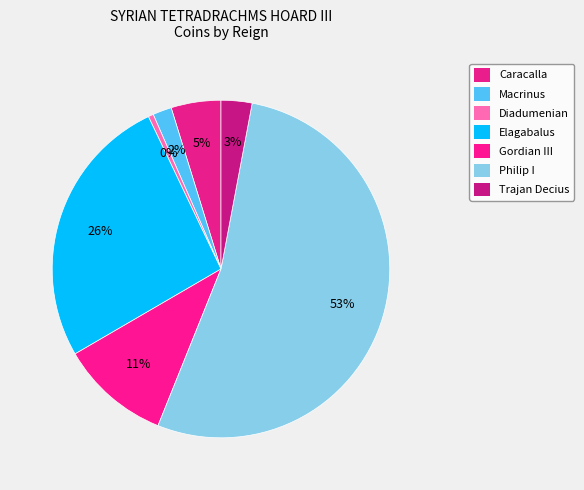

Count the number of slices in the pie.

7